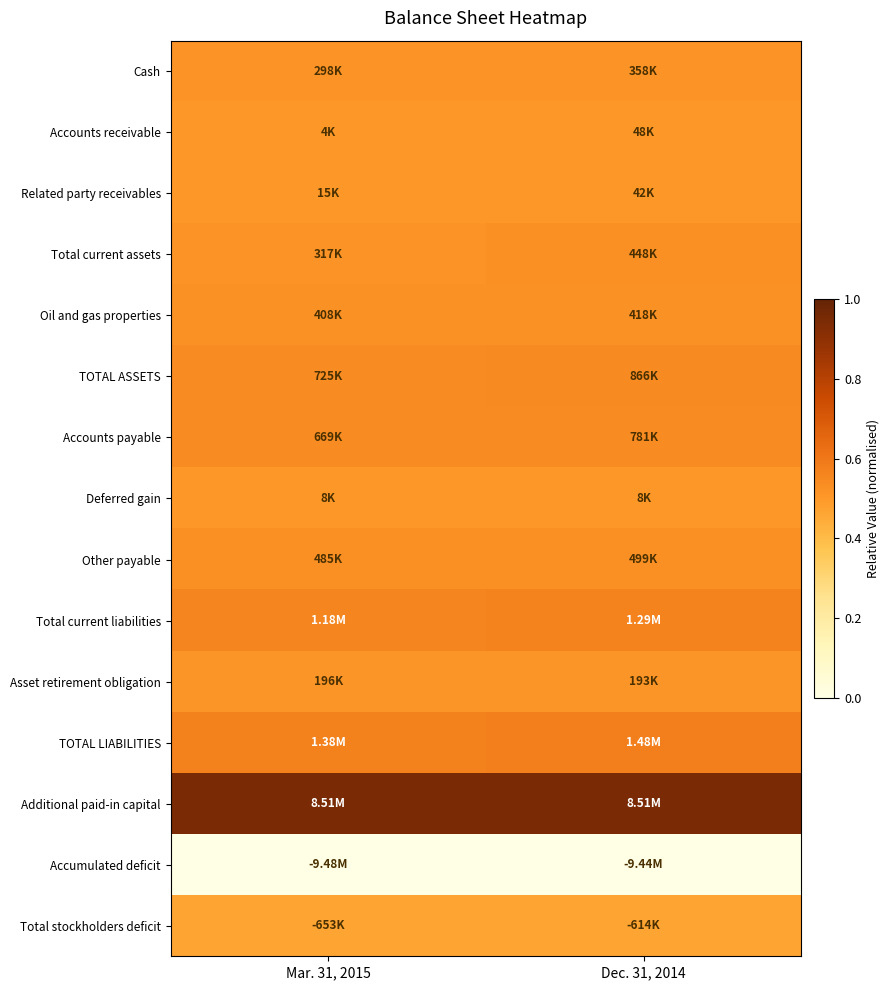

Reading left to right, list all the values displayed in this chart.

Cash: Mar. 31, 2015=0.5	Dec. 31, 2014=0.5
Accounts receivable: Mar. 31, 2015=0.5	Dec. 31, 2014=0.5
Related party receivables: Mar. 31, 2015=0.5	Dec. 31, 2014=0.5
Total current assets: Mar. 31, 2015=0.5	Dec. 31, 2014=0.5
Oil and gas properties: Mar. 31, 2015=0.5	Dec. 31, 2014=0.5
TOTAL ASSETS: Mar. 31, 2015=0.5	Dec. 31, 2014=0.5
Accounts payable: Mar. 31, 2015=0.5	Dec. 31, 2014=0.5
Deferred gain: Mar. 31, 2015=0.5	Dec. 31, 2014=0.5
Other payable: Mar. 31, 2015=0.5	Dec. 31, 2014=0.5
Total current liabilities: Mar. 31, 2015=0.6	Dec. 31, 2014=0.6
Asset retirement obligation: Mar. 31, 2015=0.5	Dec. 31, 2014=0.5
TOTAL LIABILITIES: Mar. 31, 2015=0.6	Dec. 31, 2014=0.6
Additional paid-in capital: Mar. 31, 2015=0.9	Dec. 31, 2014=0.9
Accumulated deficit: Mar. 31, 2015=0.0	Dec. 31, 2014=0.0
Total stockholders deficit: Mar. 31, 2015=0.5	Dec. 31, 2014=0.5